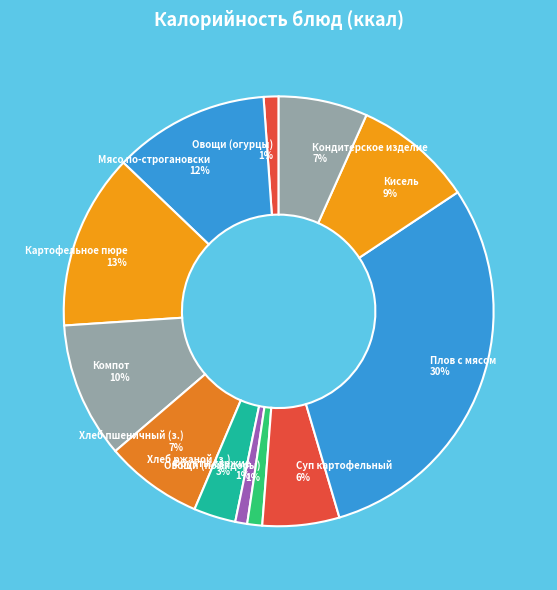

Combined, do Хлеб пшеничный (з.) and Кисель account for over 50%?

No